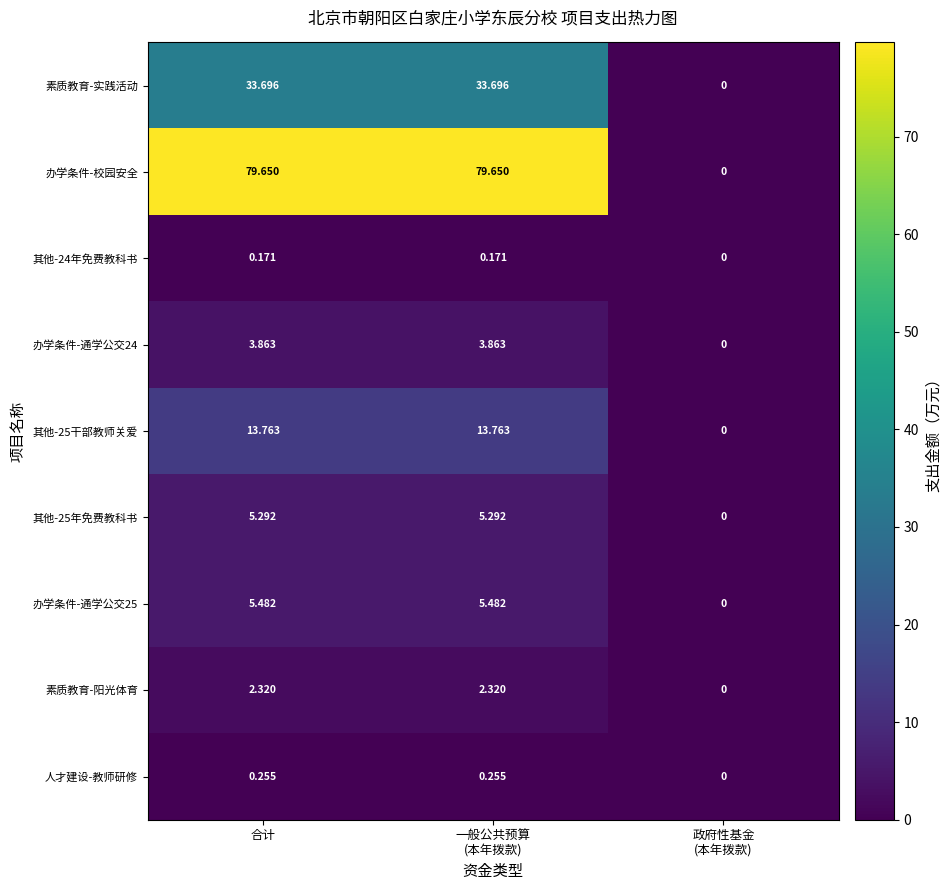

How many categories are shown in the chart?

3